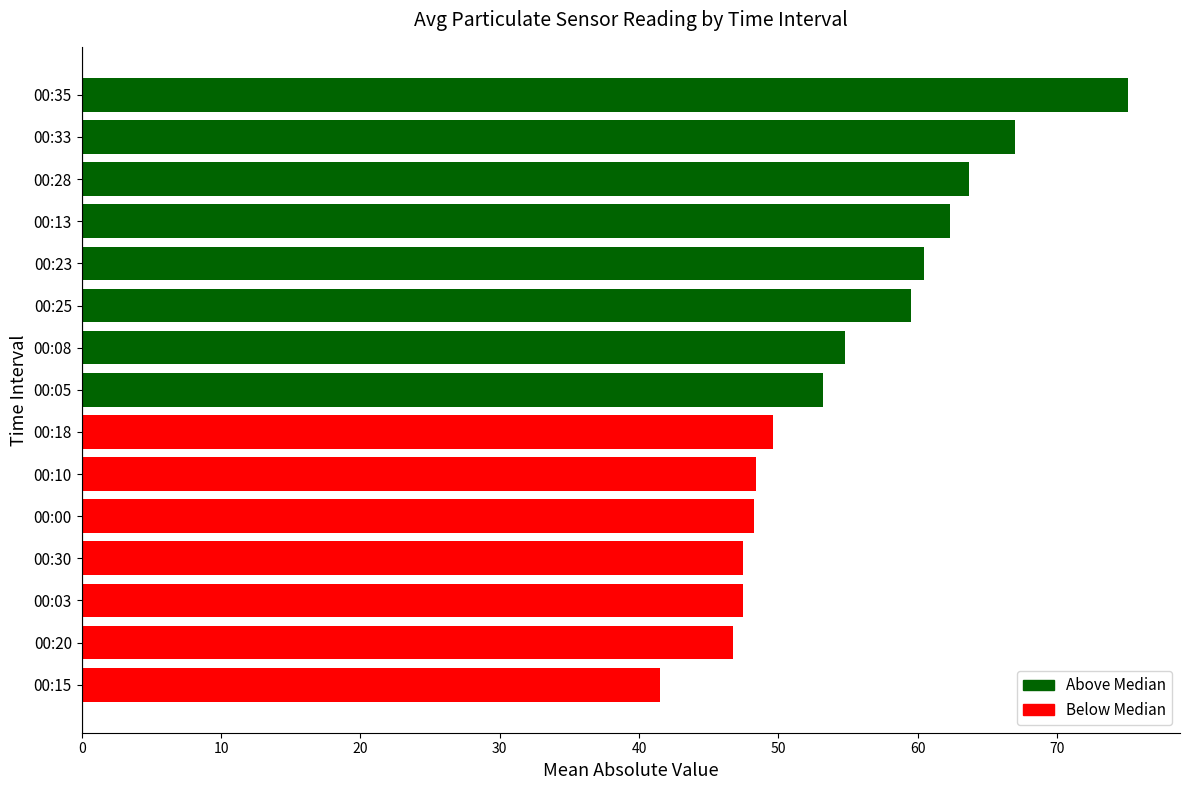

True or false: the data shows 49.6 at 00:18.

True